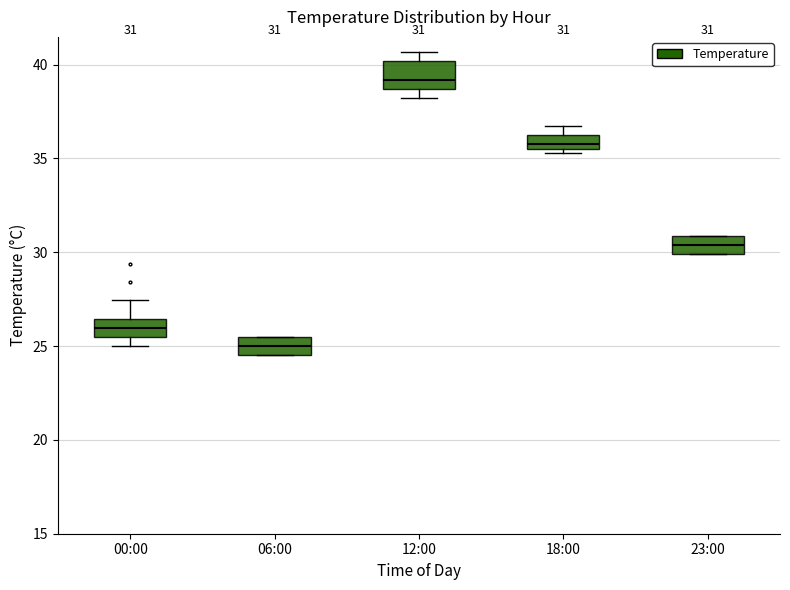

Which box's median line is the lowest?

06:00